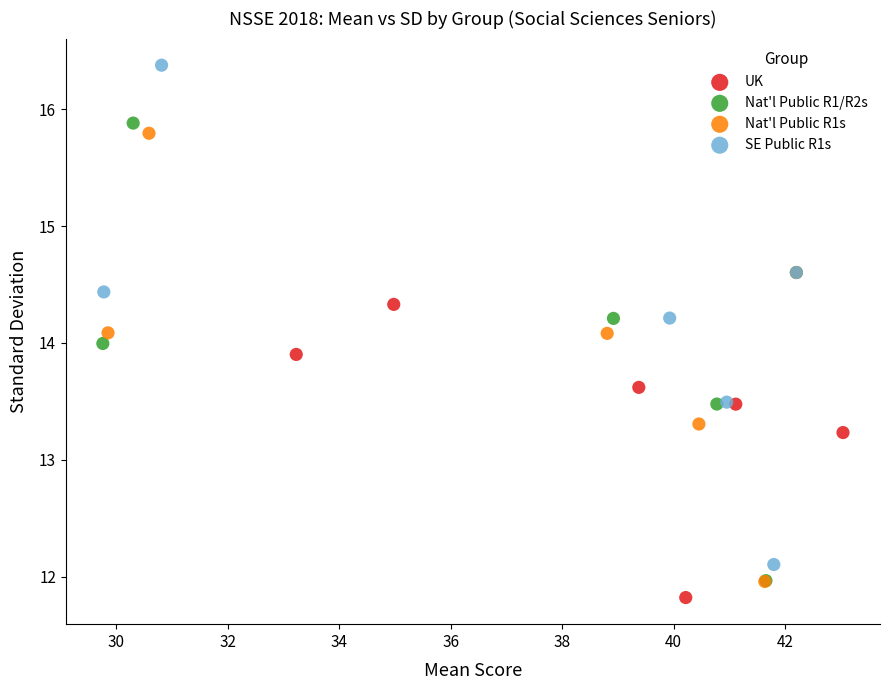

Which series reaches the maximum Y coordinate?

SE Public R1s